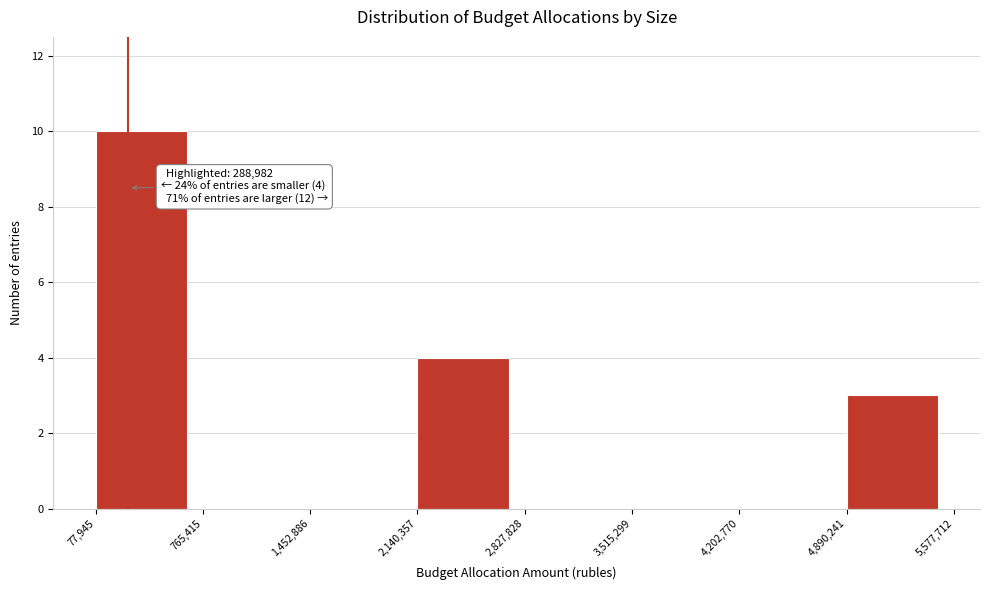

Which range on the x-axis has the tallest bar?

77,945 to 765,415